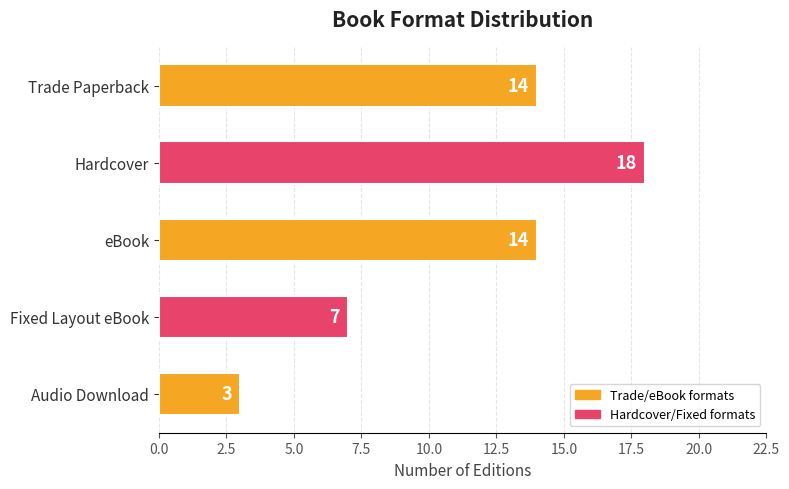

What is the approximate value at Fixed Layout eBook, to the nearest 5?

5